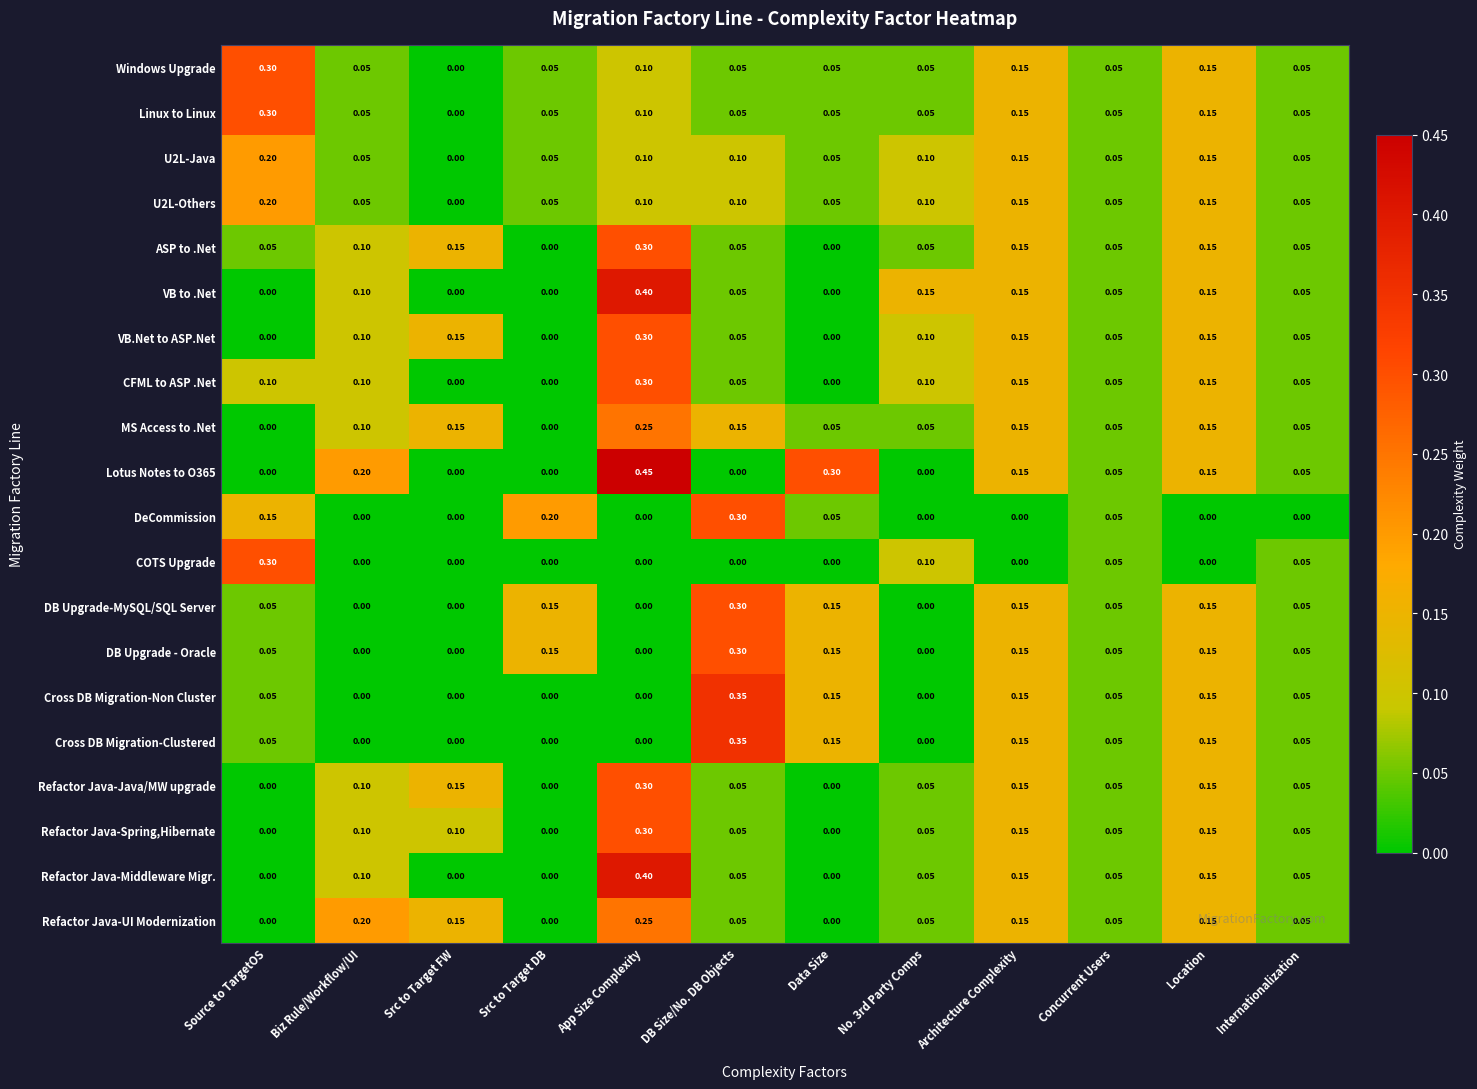

Is the value of DB Upgrade-MySQL/SQL Server at Src to Target DB greater than the value of Cross DB Migration-Clustered at Src to Target DB?

Yes